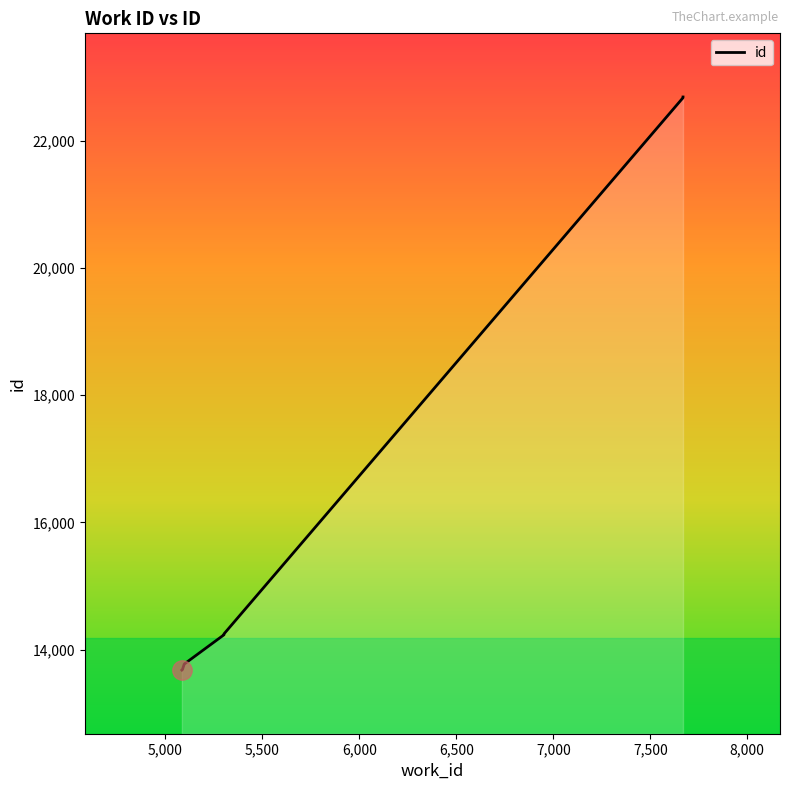

What is the smallest value displayed?

13680